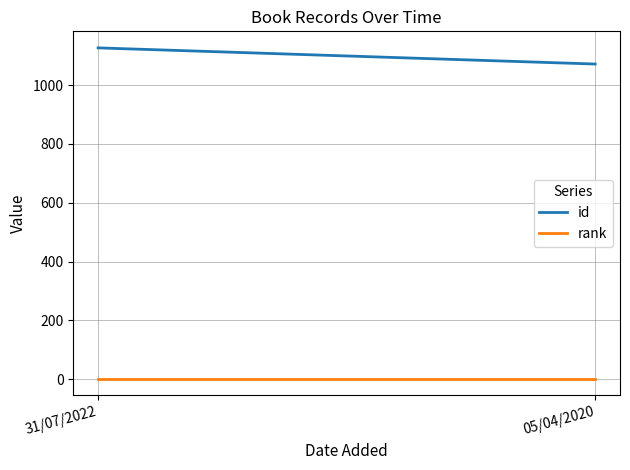

Which category has the lowest value in the id series?

05/04/2020